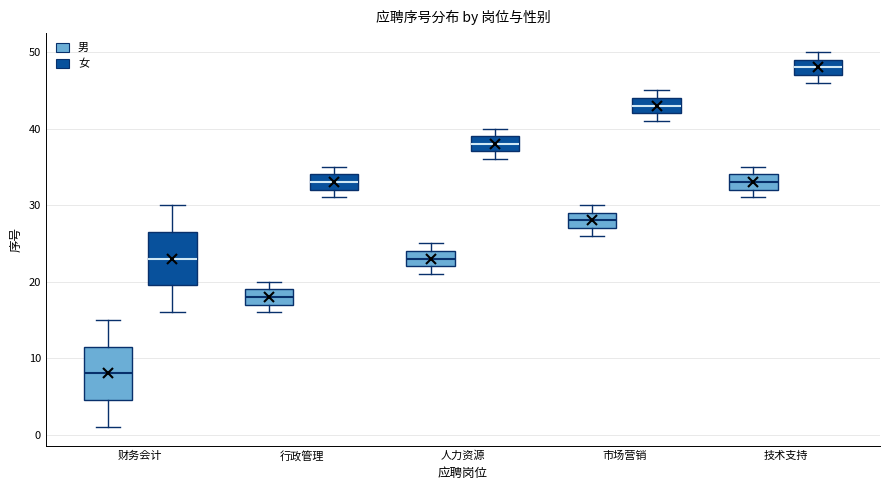

Where is the upper edge of the box for 技术支持 (女) on the y-axis? The values are not printed on the chart, so give them approximately, as read against the axis.

49